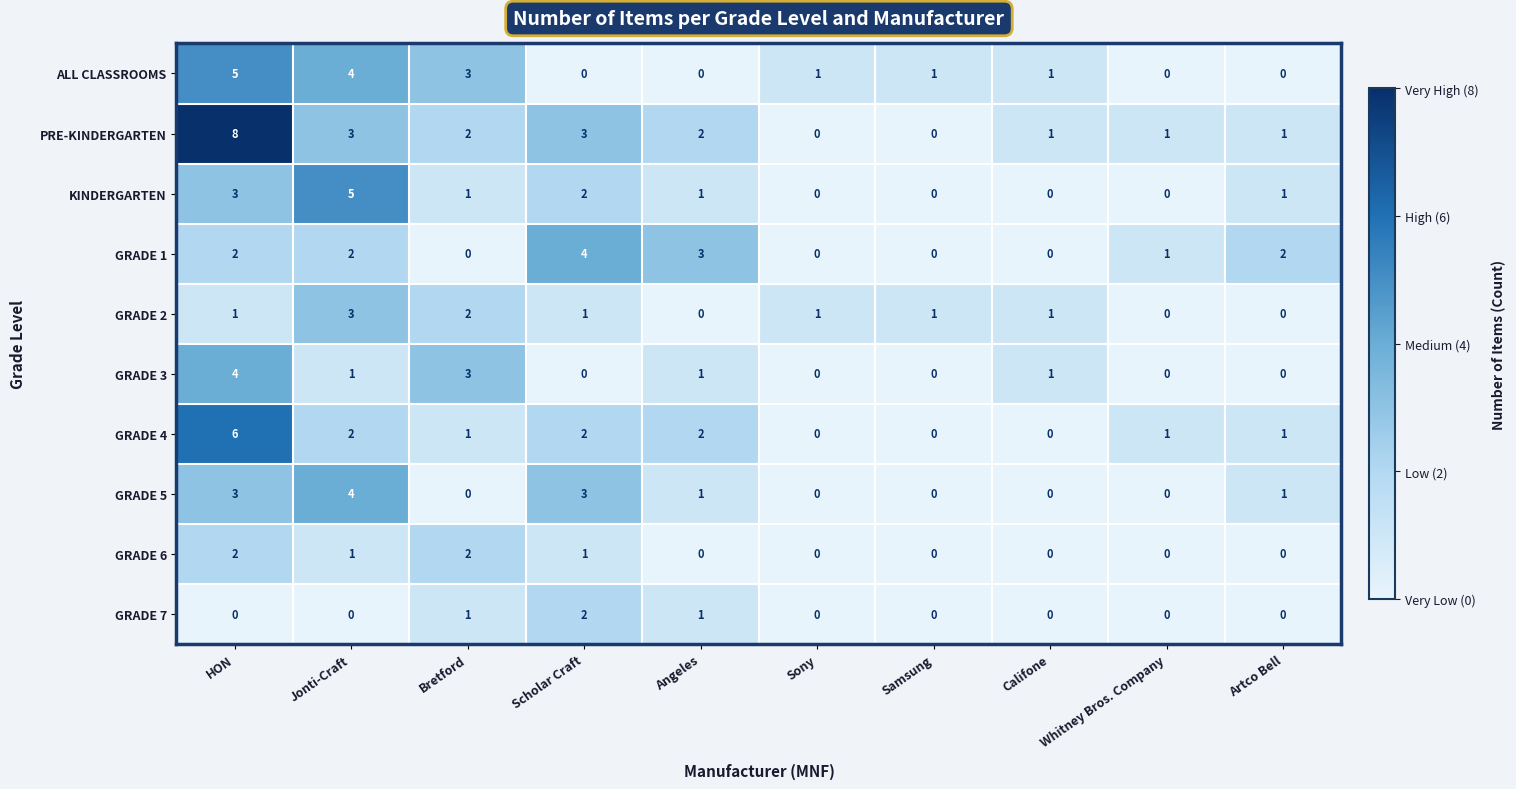

Which label corresponds to the largest value in the chart?

HON